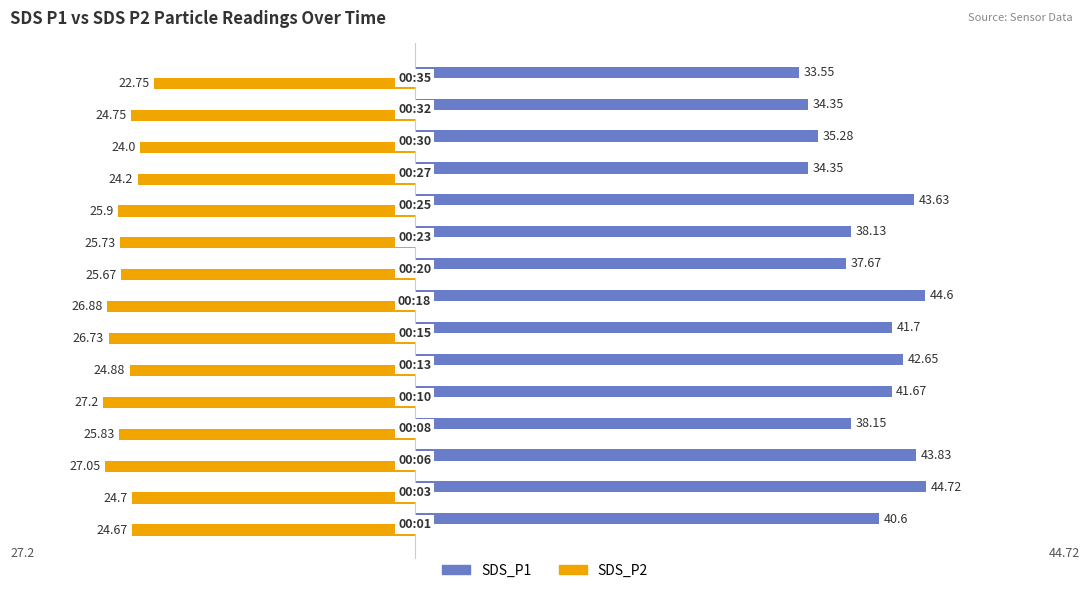

Rank the series by their average value, from highest to lowest.

SDS_P1, SDS_P2